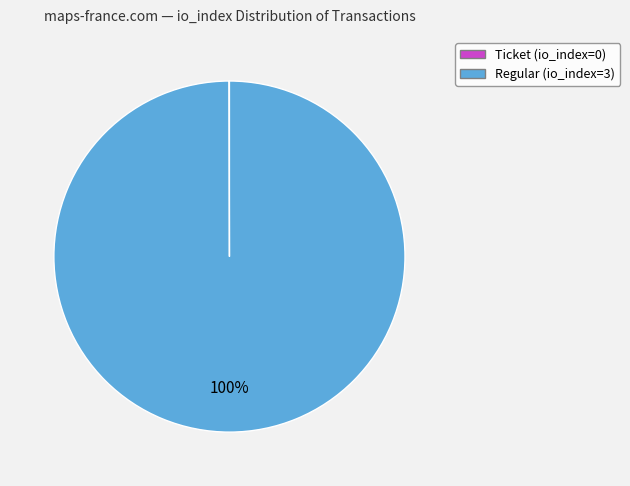

To the nearest percent, what is the average slice percentage?

50%